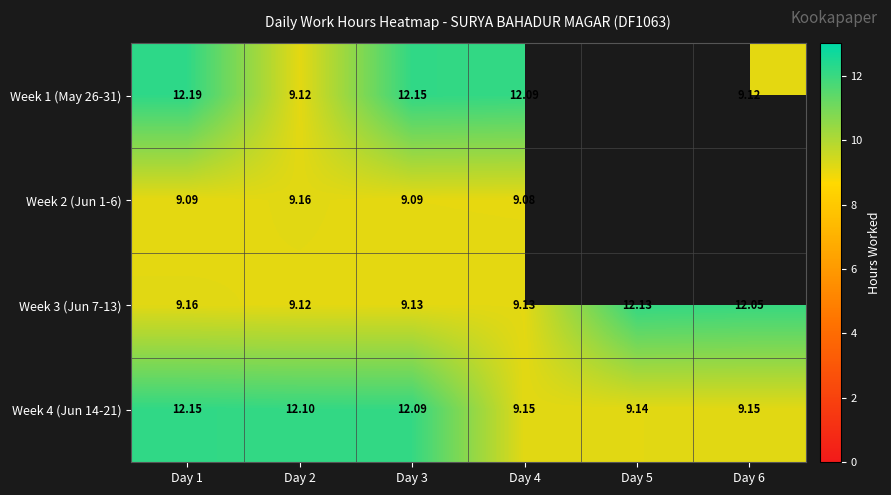

Is the value of Week 4 (Jun 14-21) at Day 4 greater than the value of Week 3 (Jun 7-13) at Day 4?

Yes